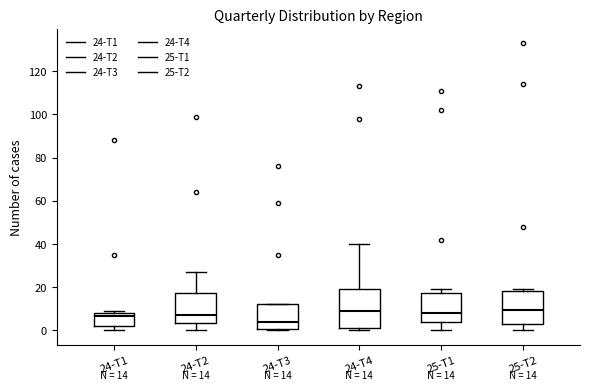

Comparing the boxes themselves (not the whiskers), which one is the tallest?

24-T4